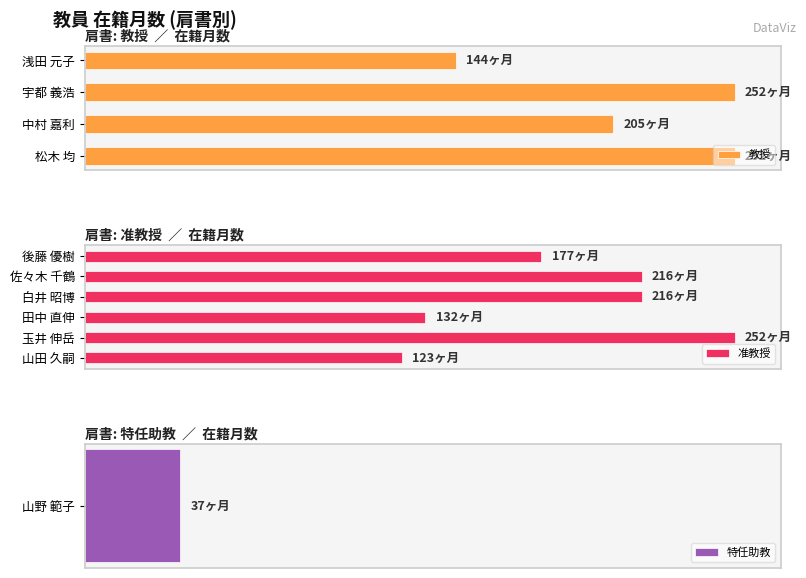

The value at 白井 昭博 is 216. True or false?

True